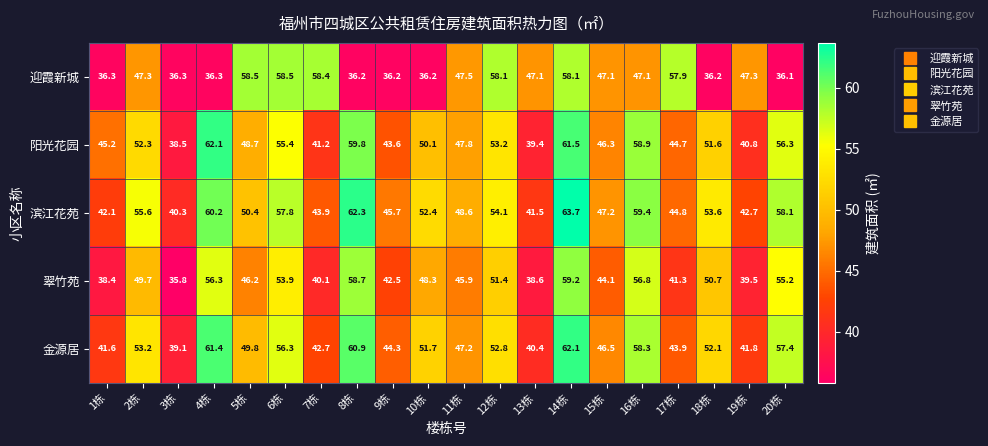

Which series has the widest spread of values?

阳光花园